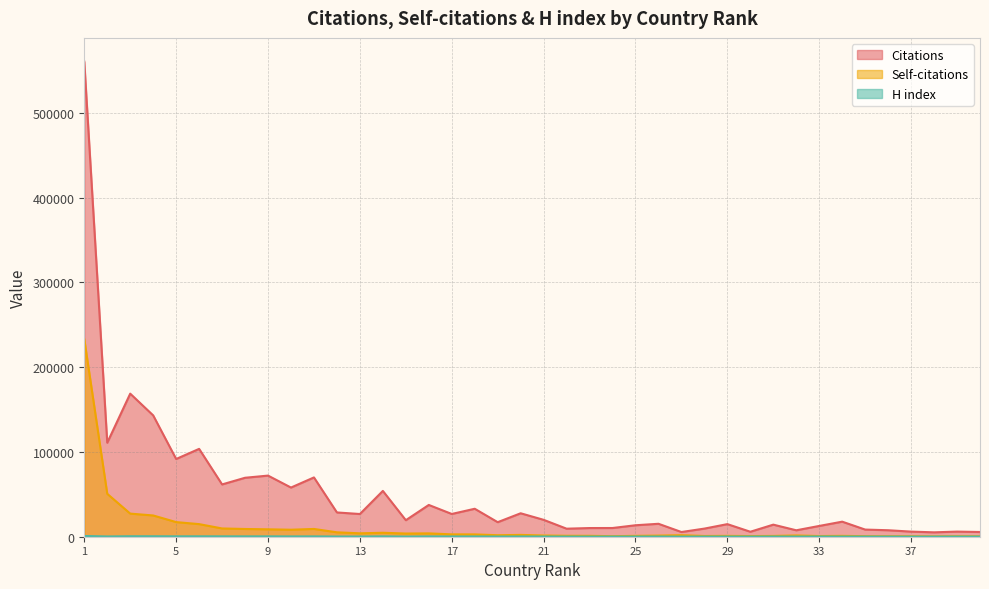

The value of Self-citations at 33 is 1224. True or false?

False